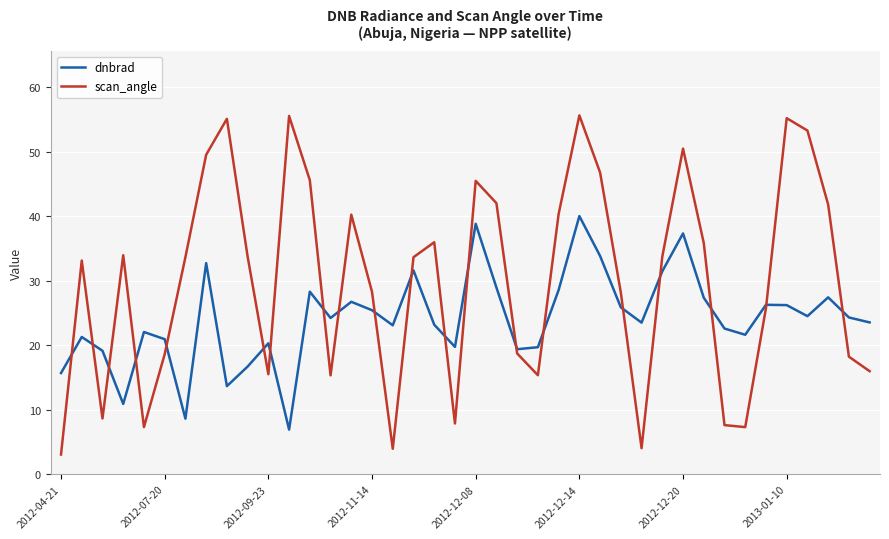

Rank the series by their average value, from highest to lowest.

scan_angle, dnbrad